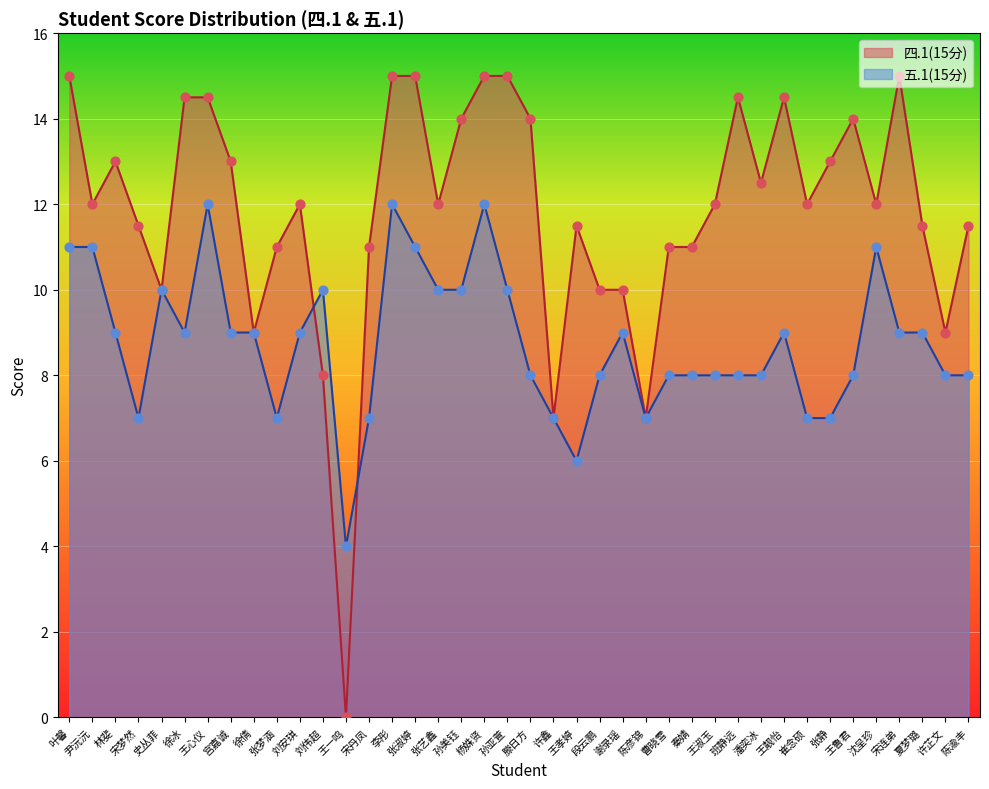

Which series reaches the minimum Y coordinate?

四.1(15分)